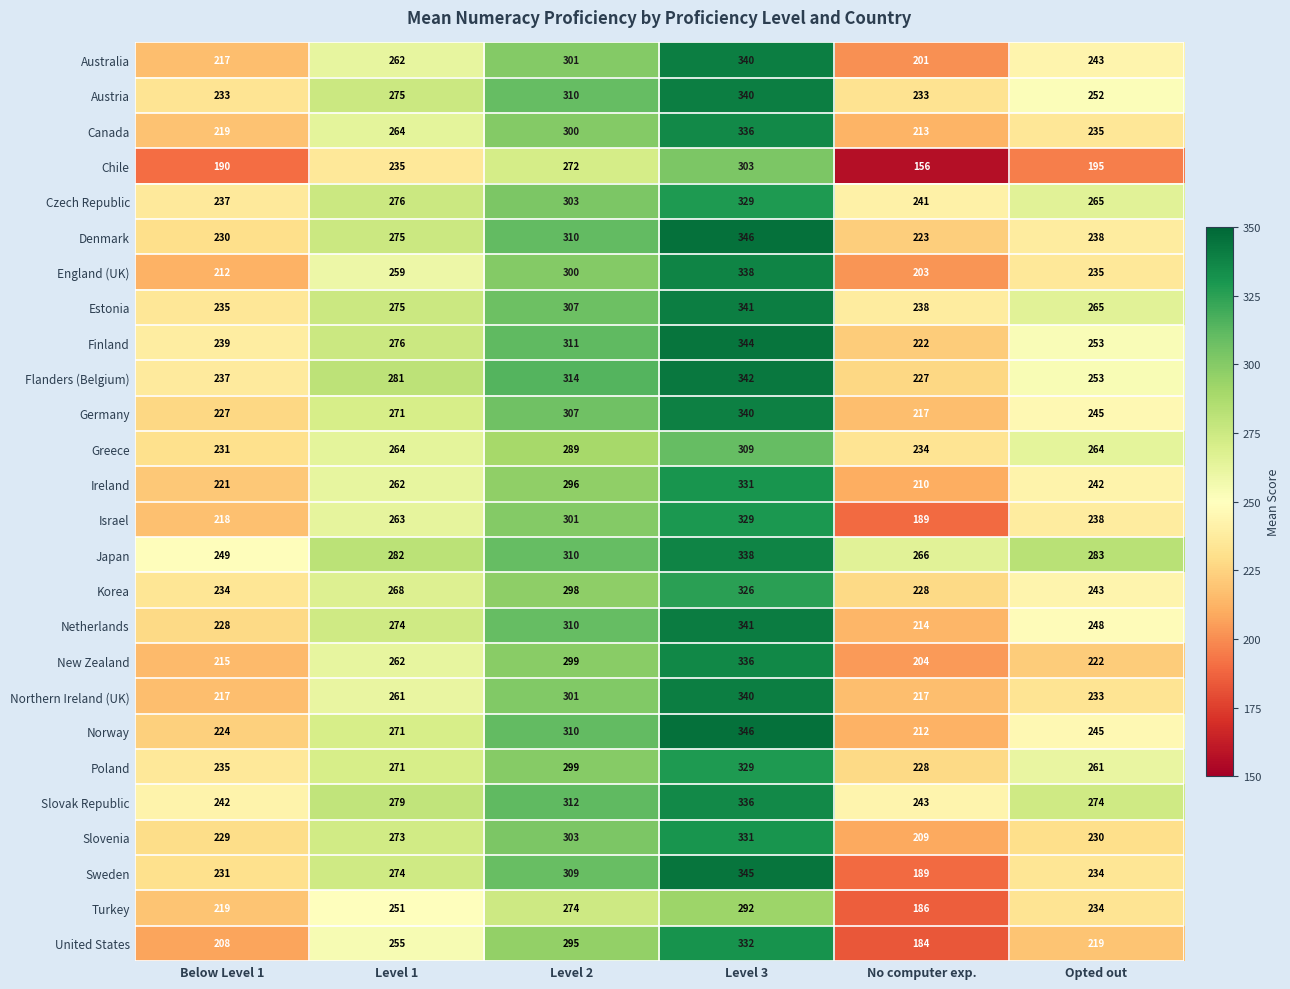

What is the difference between the maximum and second lowest values in the Israel series?

111